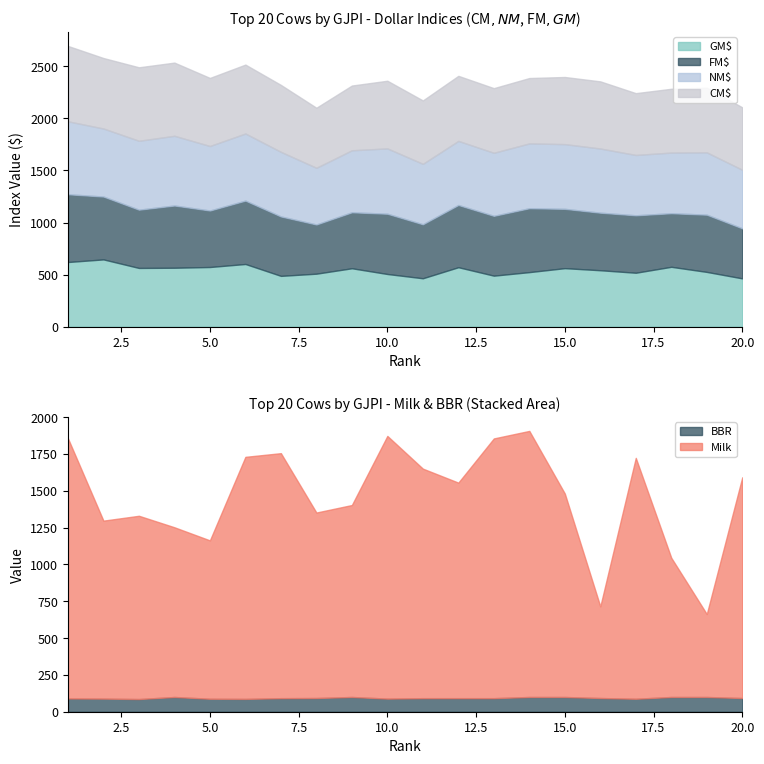

What is the maximum value for GM$?

646